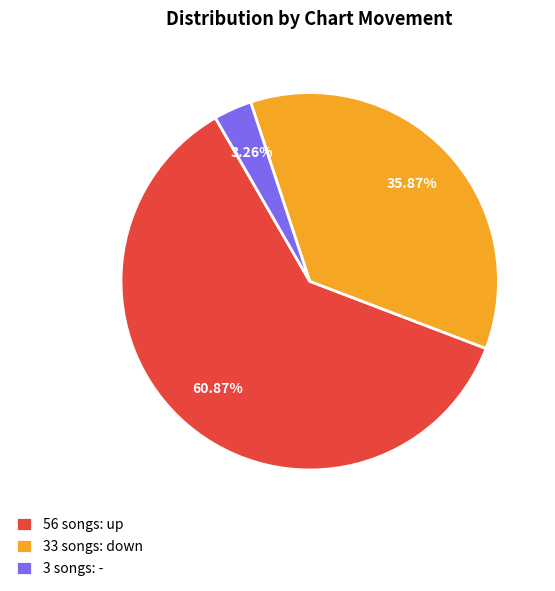

Does any single category account for the majority?

Yes